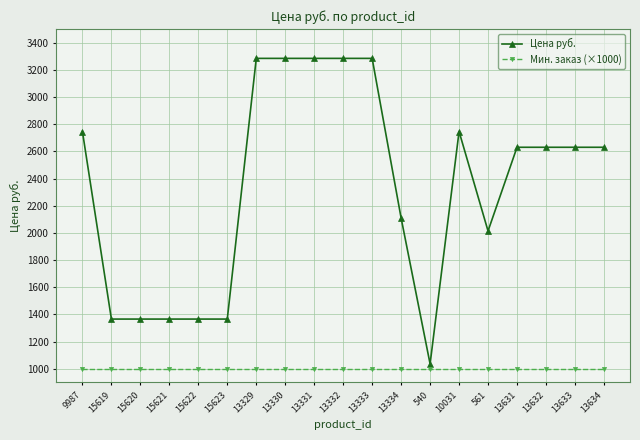

At how many categories does at least one series exceed 1195?

18